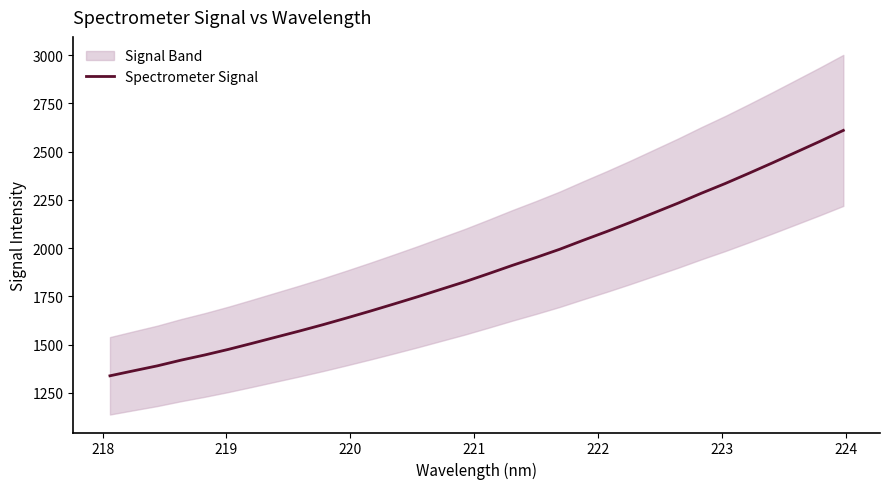

What is the highest value of the Spectrometer Signal series?

2610.0